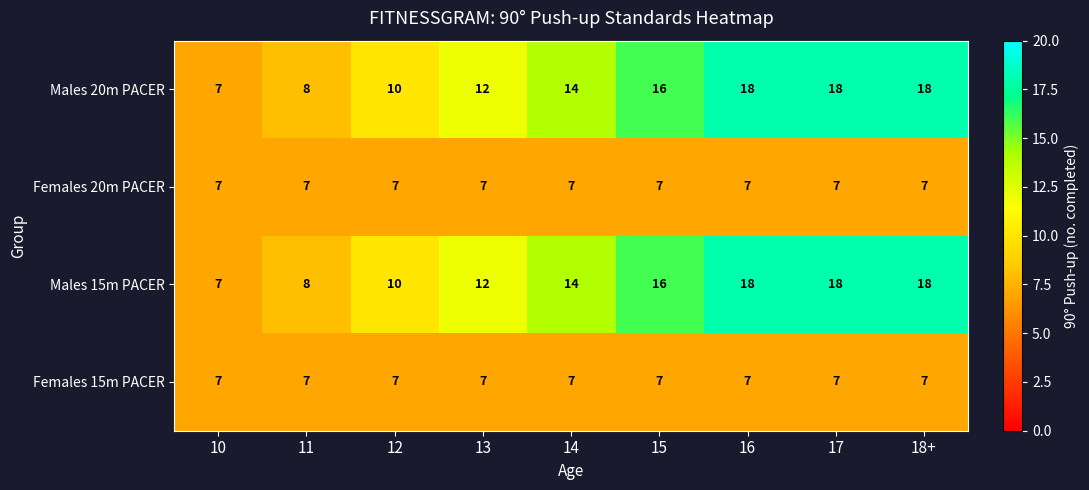

Where is Males 15m PACER nearest to the value 12?

13